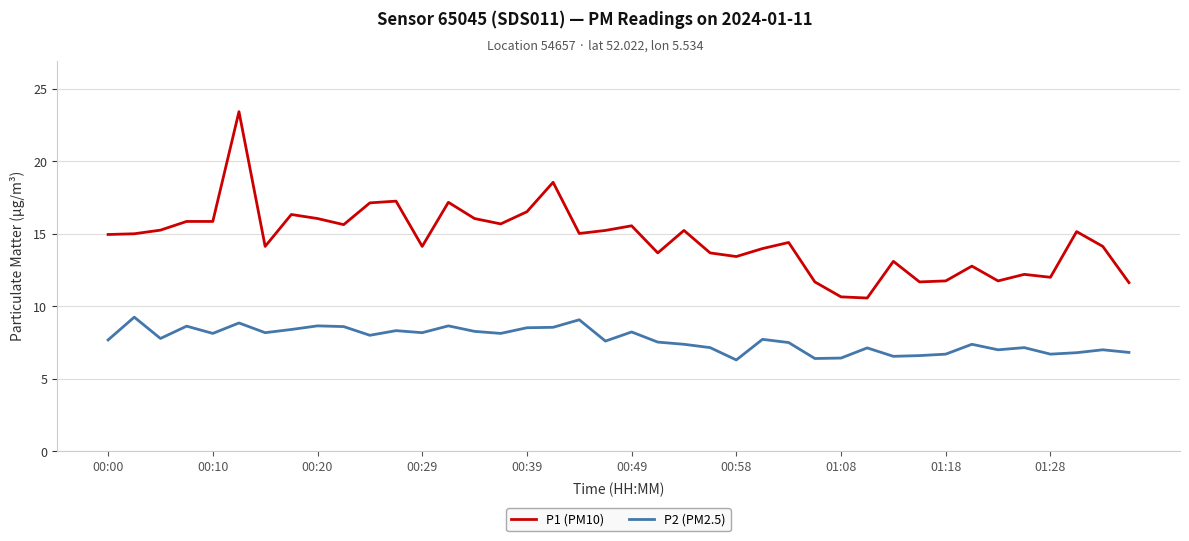

Rank the series by their average value, from highest to lowest.

P1 (PM10), P2 (PM2.5)